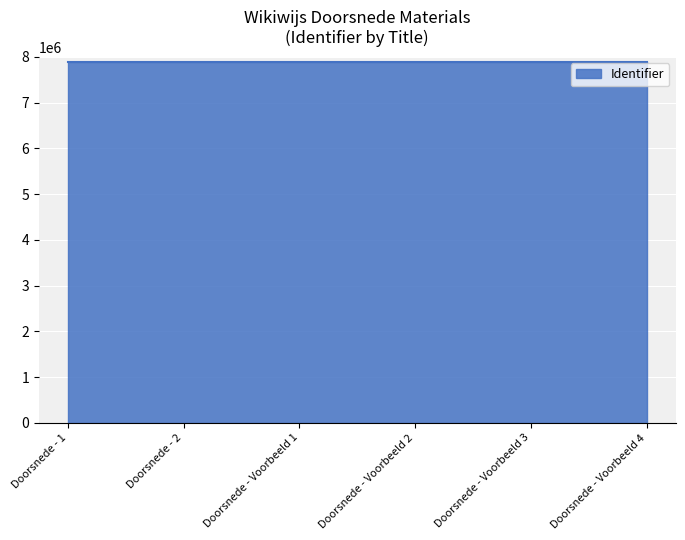

True or false: the data has more than 2 interior local peaks.

False